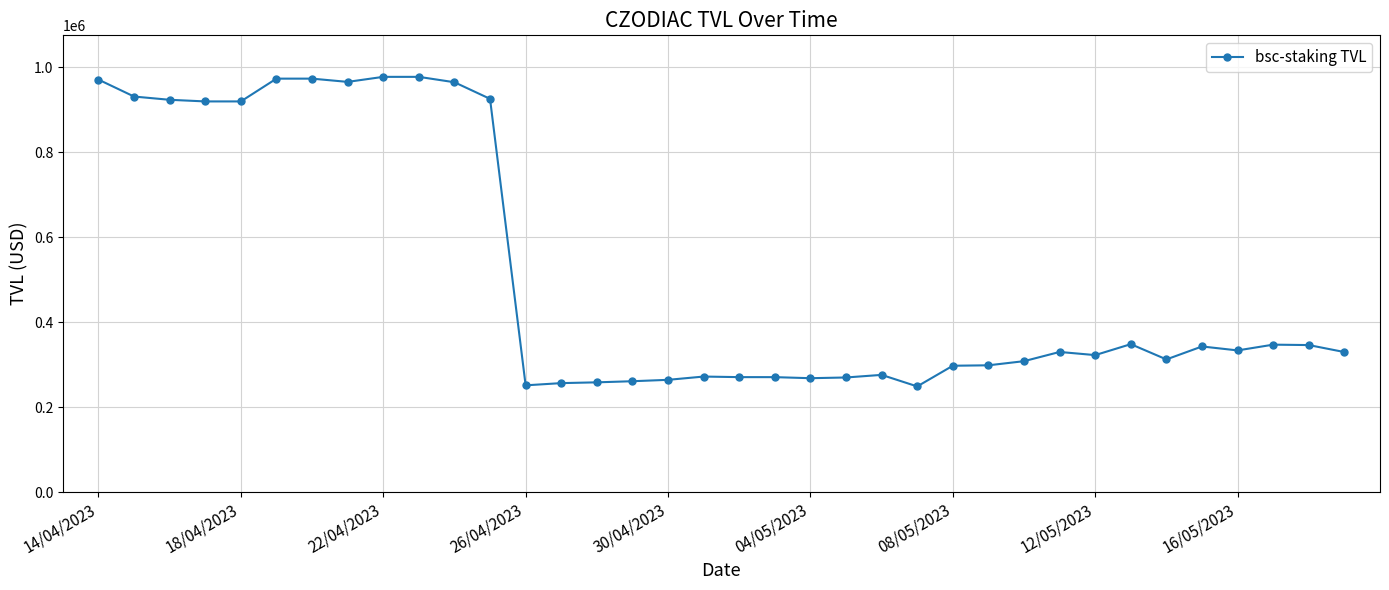

What is the minimum value shown in the chart?

248687.6